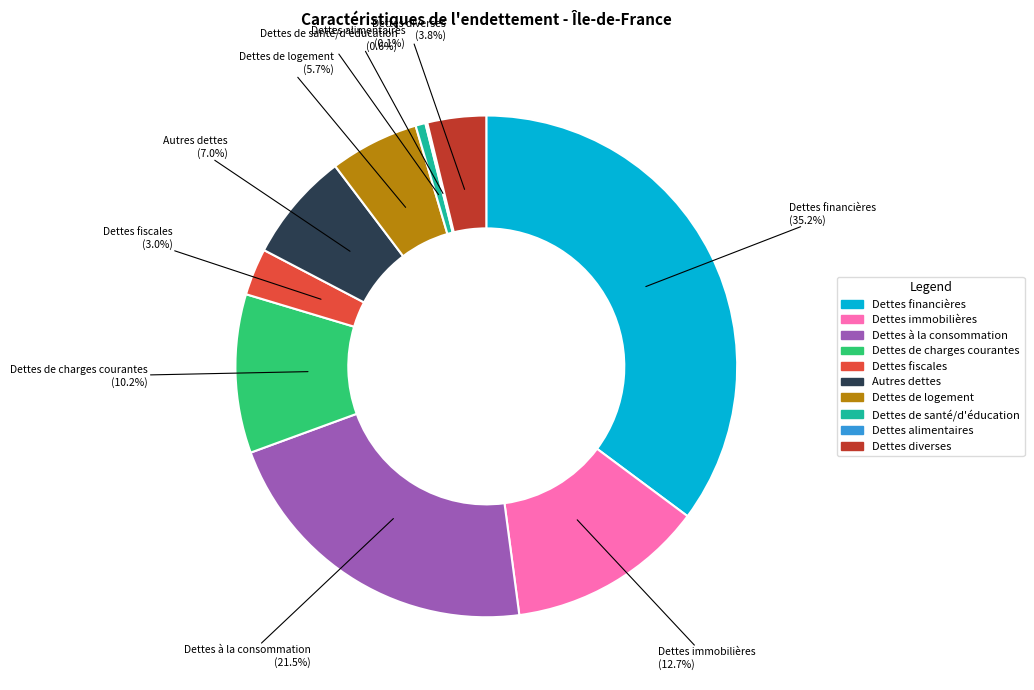

Which category has the biggest portion of the pie?

Dettes financières